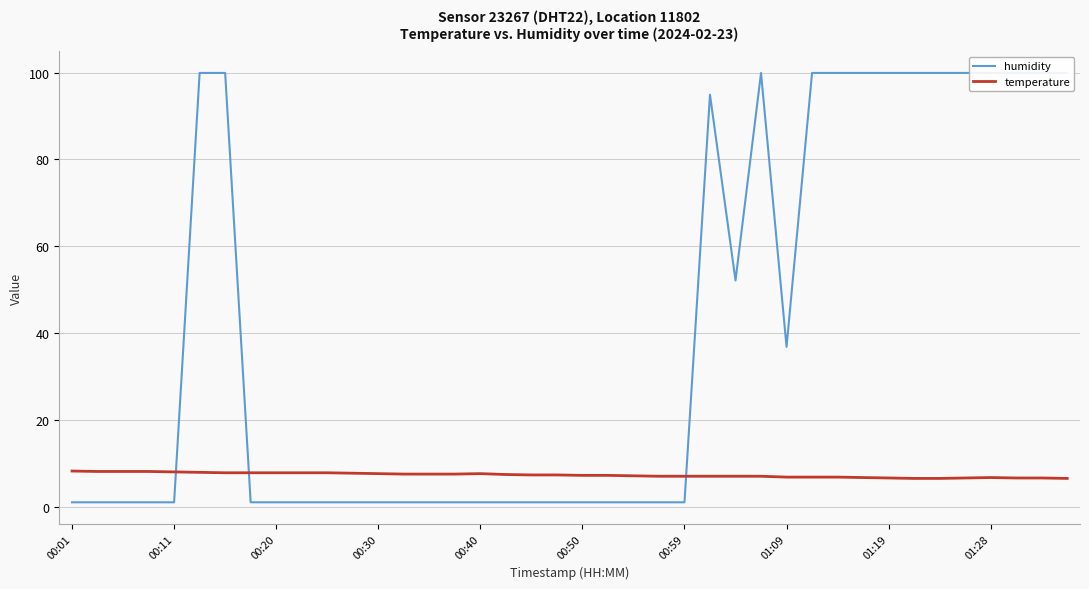

At which label does temperature reach its peak?

00:01